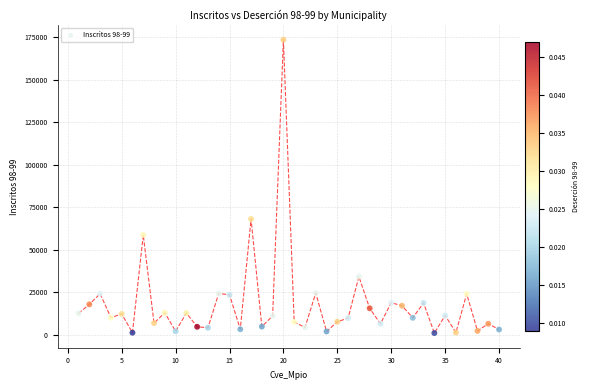

What is the range of X values (max minus min)?

39